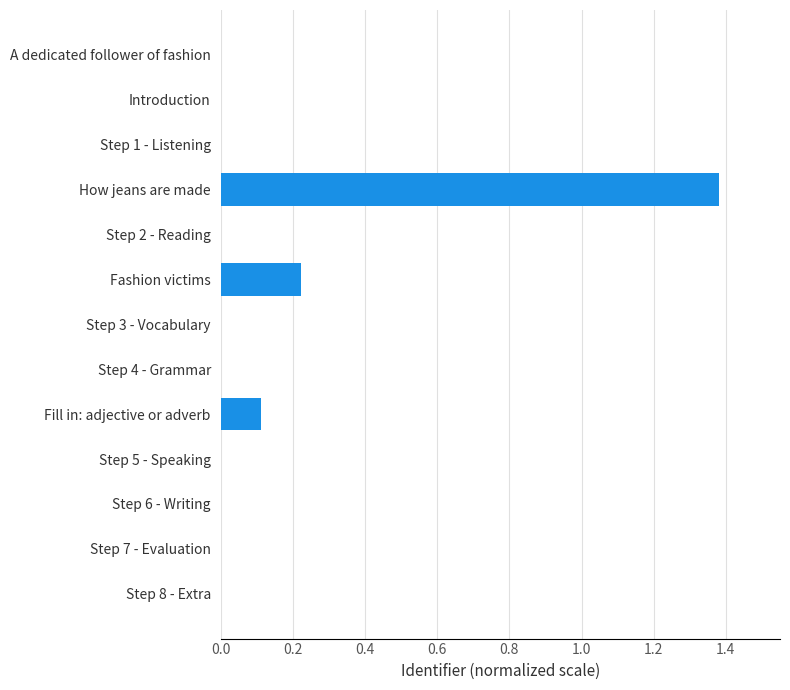

What is the change in value from How jeans are made to A dedicated follower of fashion?

-1.4